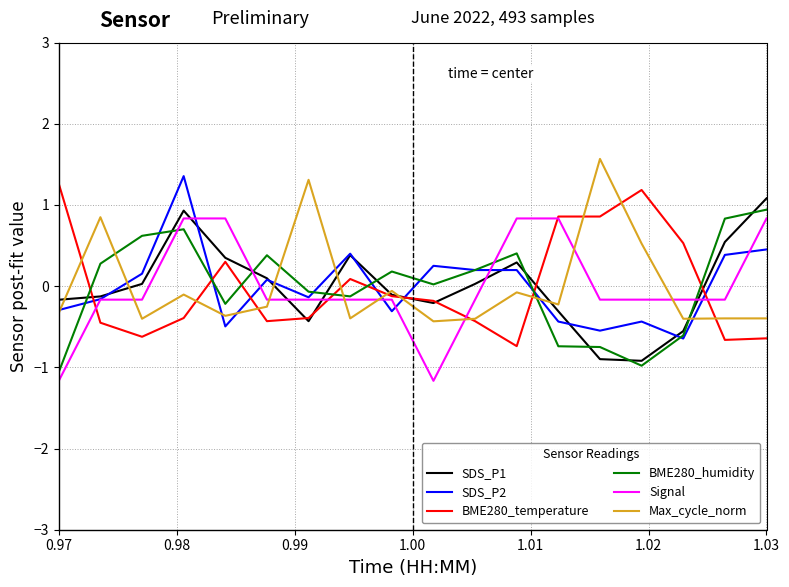

True or false: BME280_humidity and BME280_temperature intersect in this chart.

True